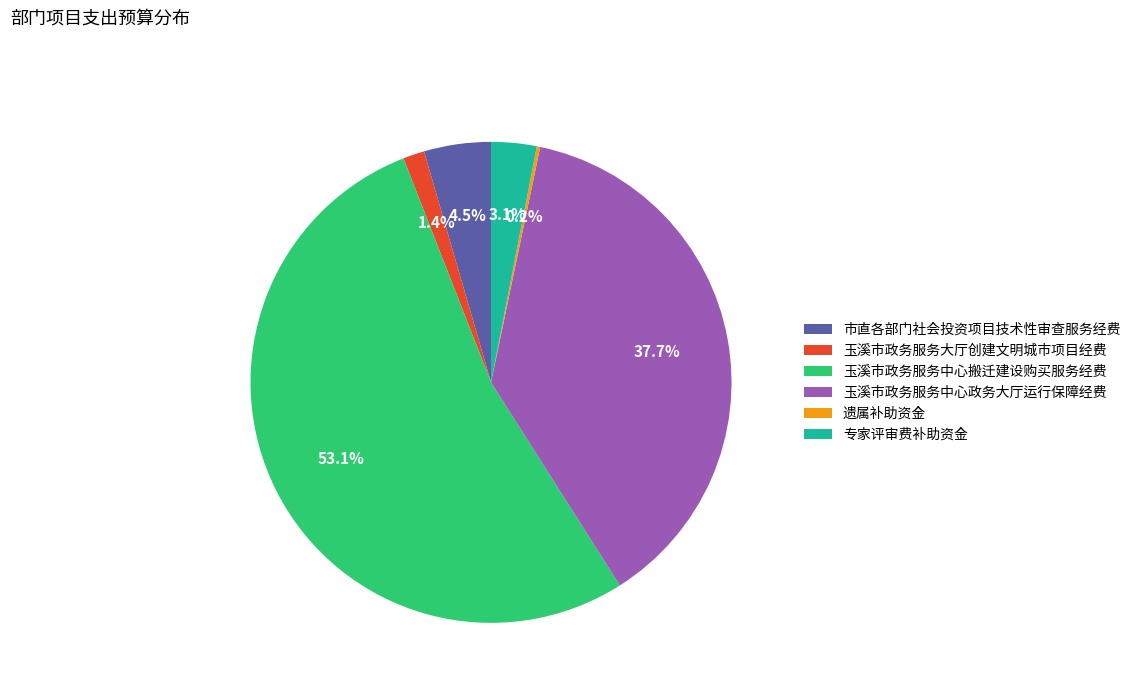

Approximately how many times larger is the value at 市直各部门社会投资项目技术性审查服务经费 compared to 专家评审费补助资金?

1.5